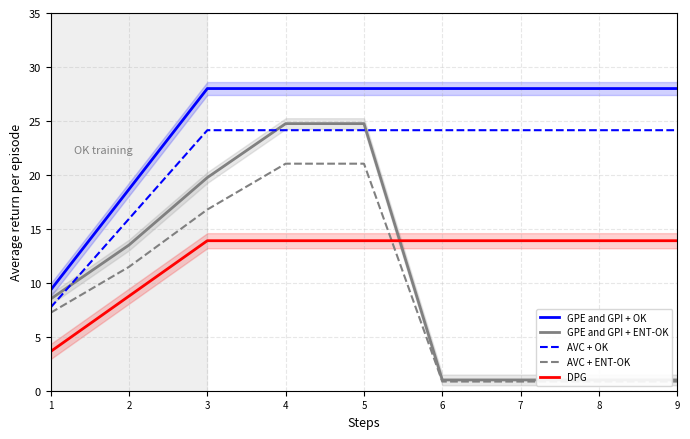

What is the value of the DPG point at the 6th from the left?

13.9